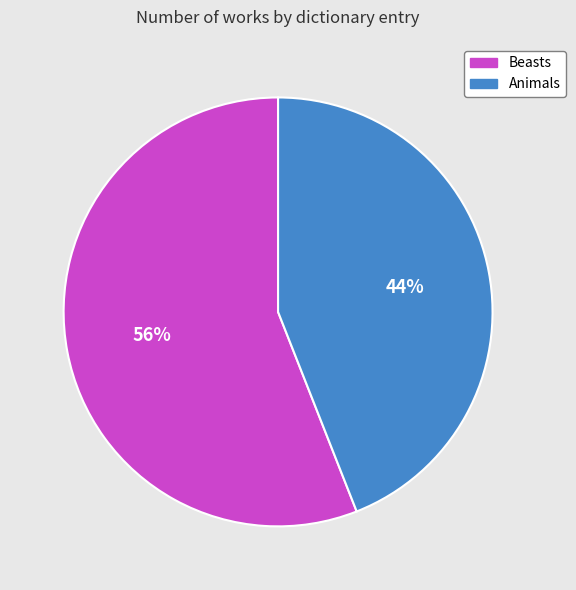

To the nearest percent, what is the combined percentage of Beasts and Animals?

100%